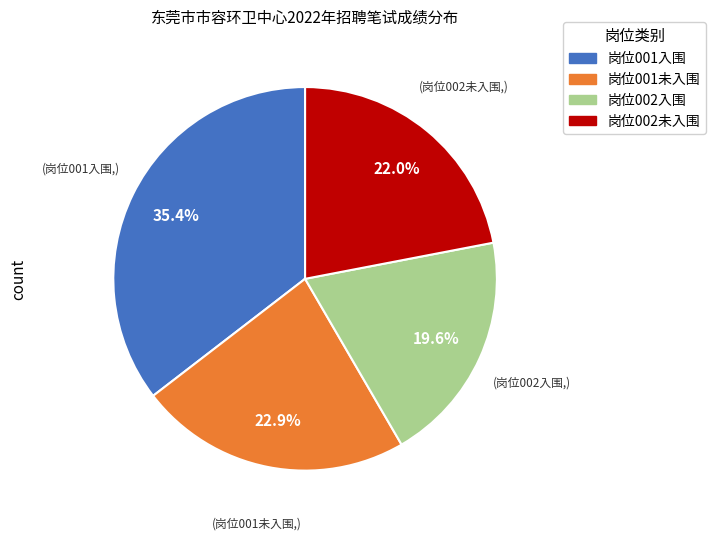

Count the number of slices in the pie.

4